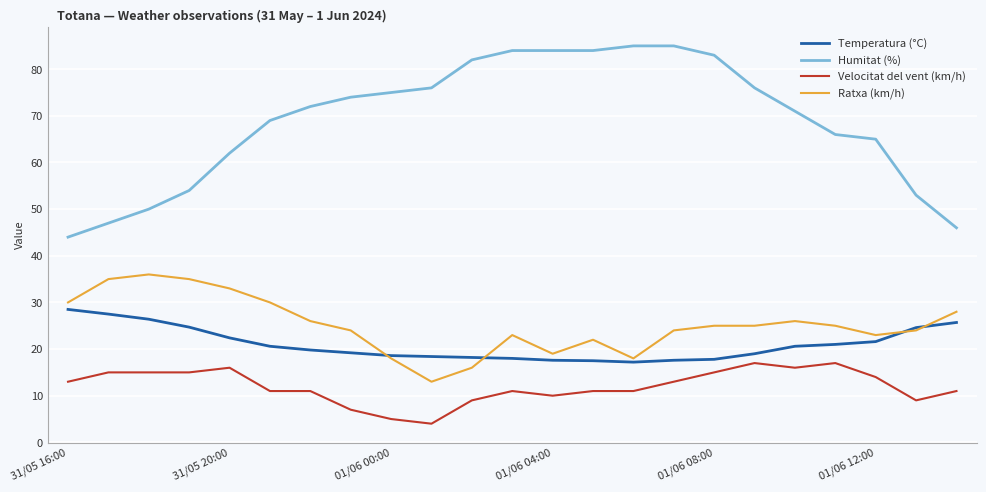

Which series has the largest range (max minus min)?

Humitat (%)